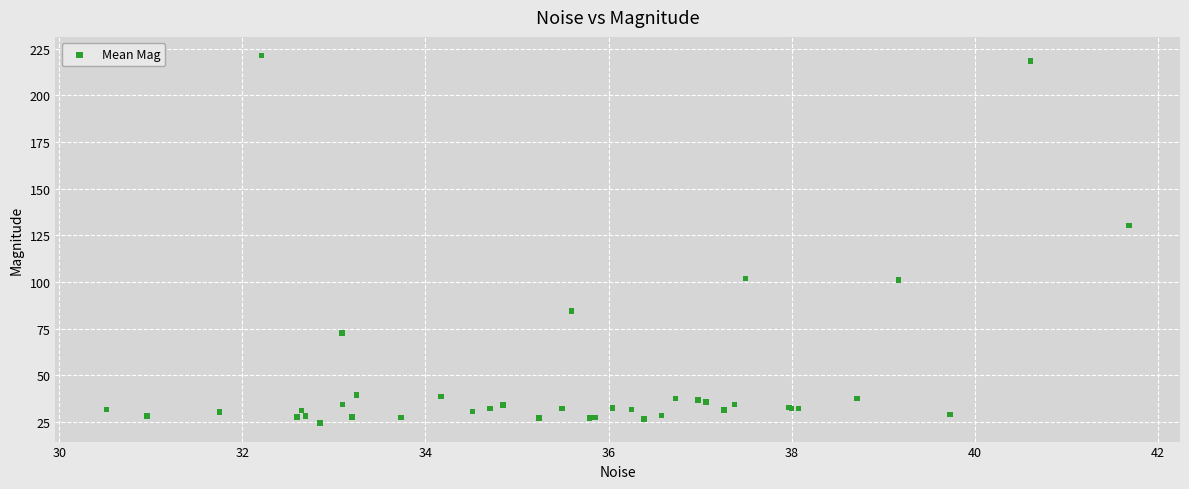

What Y value in the scatter plot is closest to 122?

130.2